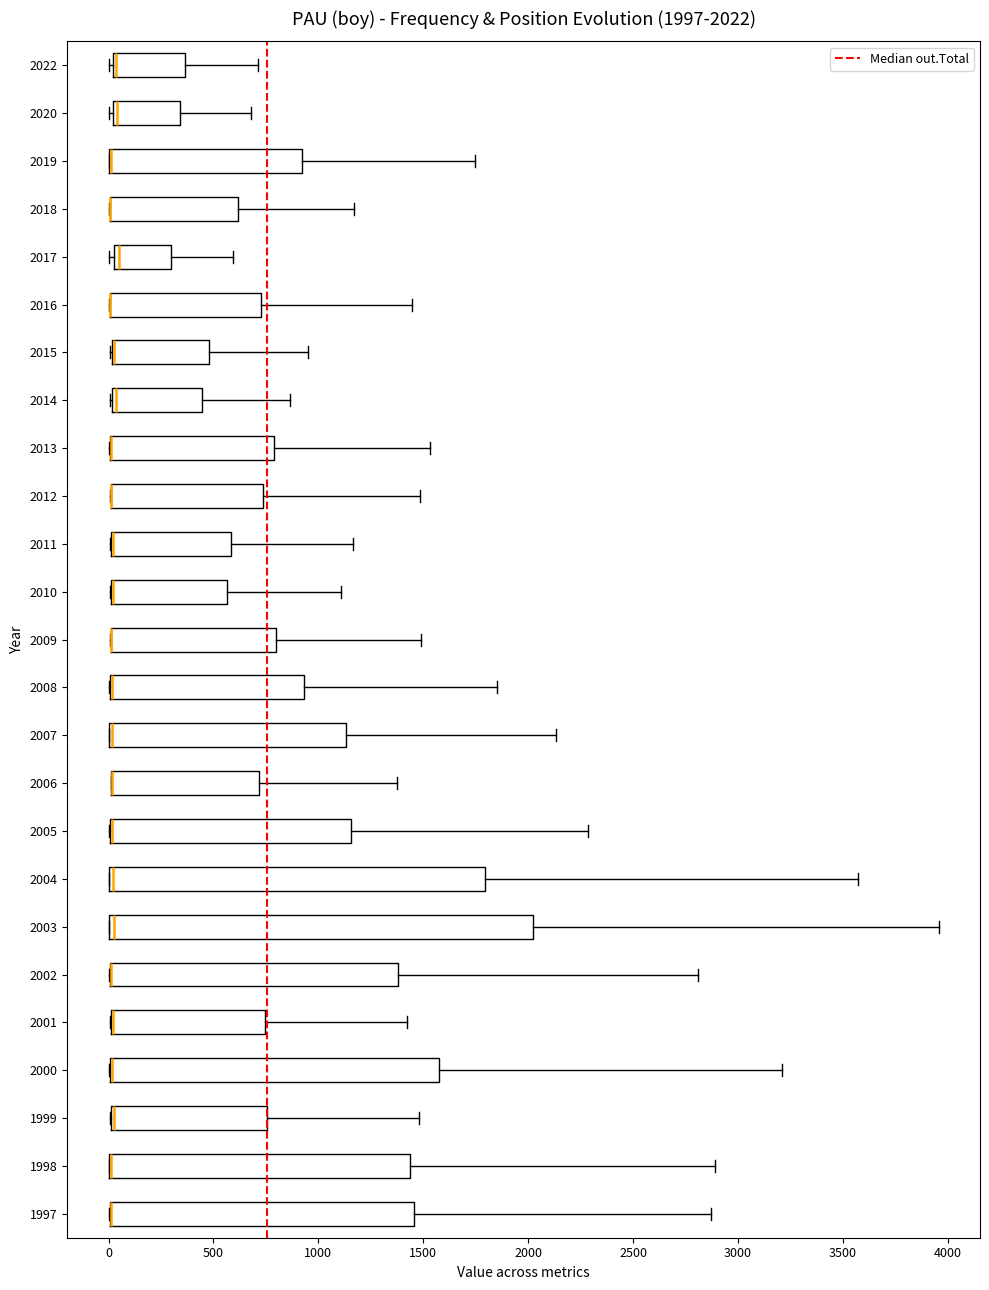

Which box is the widest, from its left edge to its right edge?

2003